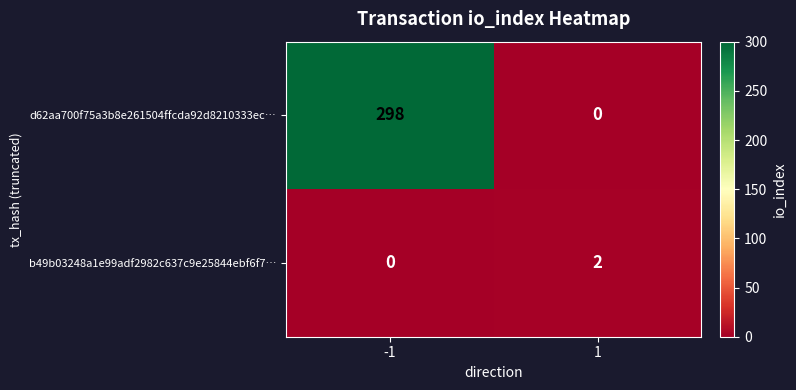

True or false: b49b03248a1e99adf2982c637c9e25844ebf6f7… has a value of 1 at 1.

False